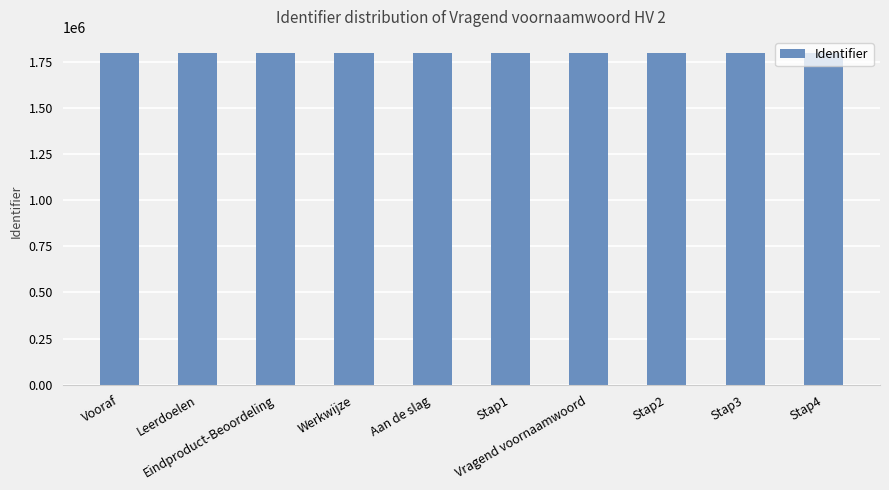

Approximately how many times larger is the value at Eindproduct-Beoordeling compared to Leerdoelen?

1.0